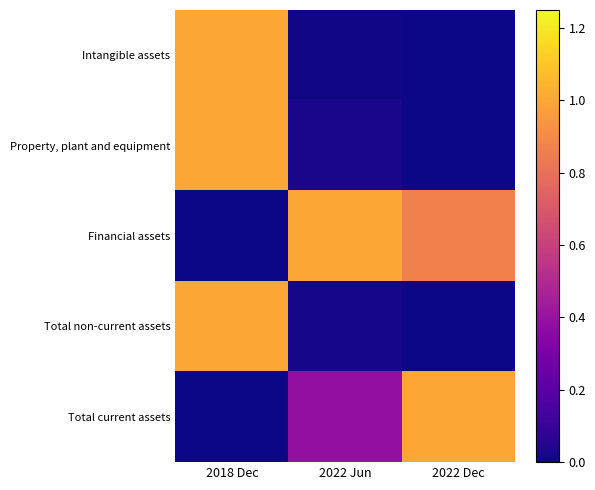

Reading left to right, transcribe all the data shown in this chart.

Intangible assets: 2018 Dec=1.0	2022 Jun=0.0	2022 Dec=0.0
Property, plant and equipment: 2018 Dec=1.0	2022 Jun=0.0	2022 Dec=0.0
Financial assets: 2018 Dec=0.0	2022 Jun=1.0	2022 Dec=0.9
Total non-current assets: 2018 Dec=1.0	2022 Jun=0.0	2022 Dec=0.0
Total current assets: 2018 Dec=0.0	2022 Jun=0.4	2022 Dec=1.0